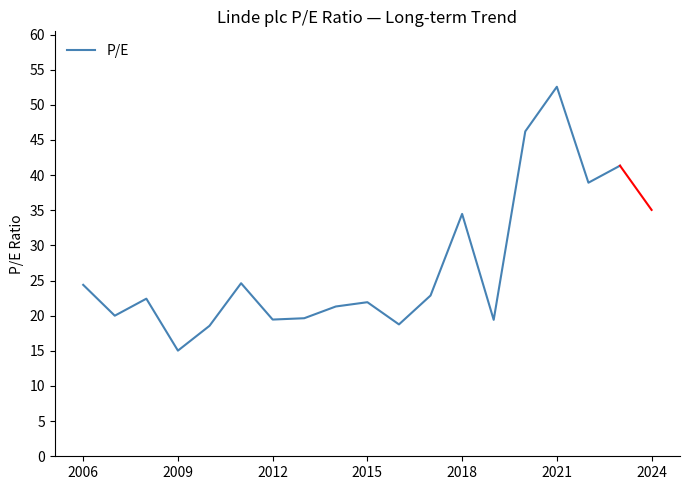

What is the greatest value displayed?

52.6